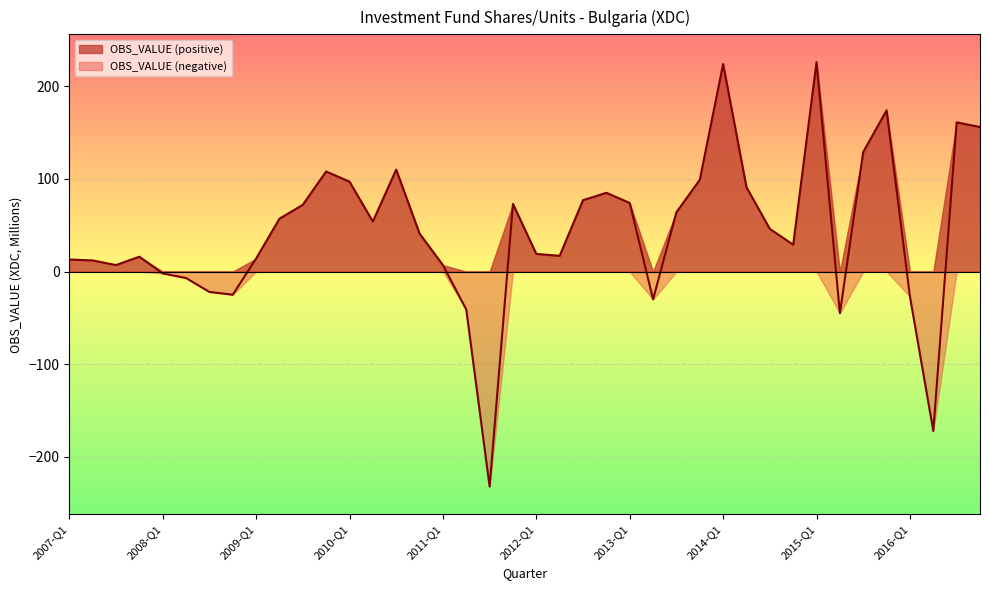

Rank the categories by value from highest to lowest.

2015-Q1, 2014-Q1, 2015-Q4, 2016-Q3, 2016-Q4, 2015-Q3, 2010-Q3, 2009-Q4, 2013-Q4, 2010-Q1, 2014-Q2, 2012-Q4, 2012-Q3, 2013-Q1, 2011-Q4, 2009-Q3, 2013-Q3, 2009-Q2, 2010-Q2, 2014-Q3, 2010-Q4, 2014-Q4, 2012-Q1, 2012-Q2, 2007-Q4, 2009-Q1, 2007-Q1, 2007-Q2, 2007-Q3, 2011-Q1, 2008-Q1, 2008-Q2, 2008-Q3, 2008-Q4, 2016-Q1, 2013-Q2, 2011-Q2, 2015-Q2, 2016-Q2, 2011-Q3